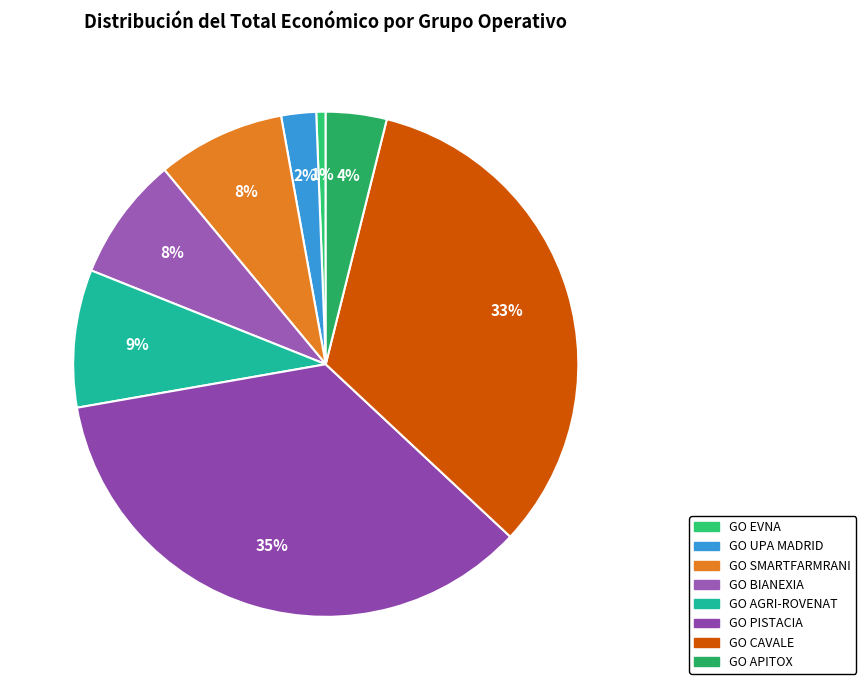

What percentage is the GO EVNA slice, to the nearest percent?

1%